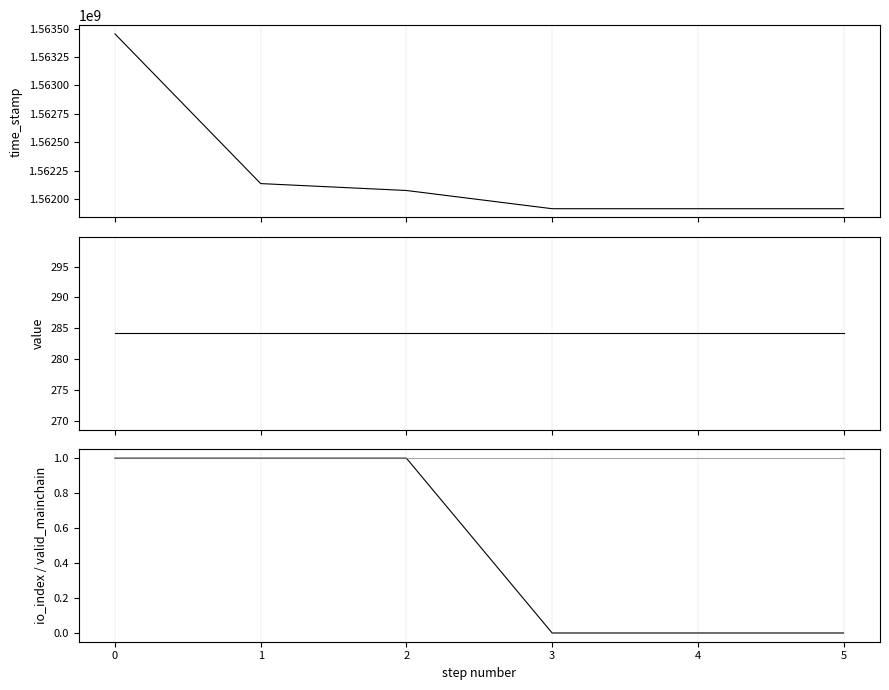

True or false: time_stamp and io_index cross at least once.

False